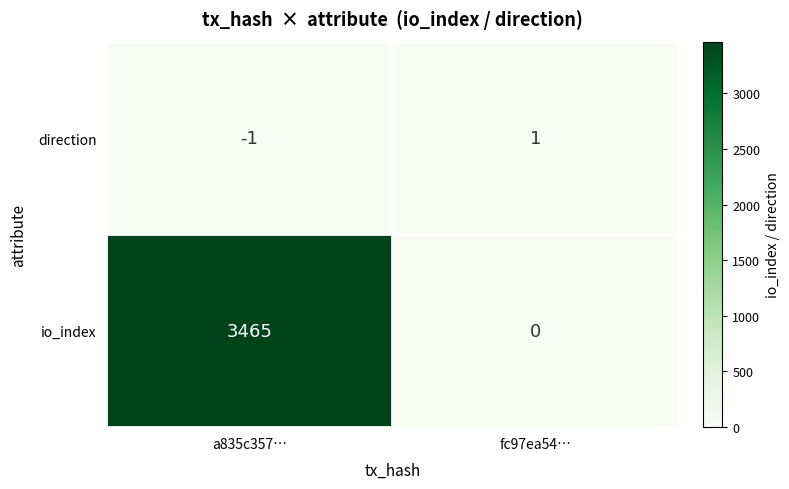

What is the maximum value shown in the chart?

3465